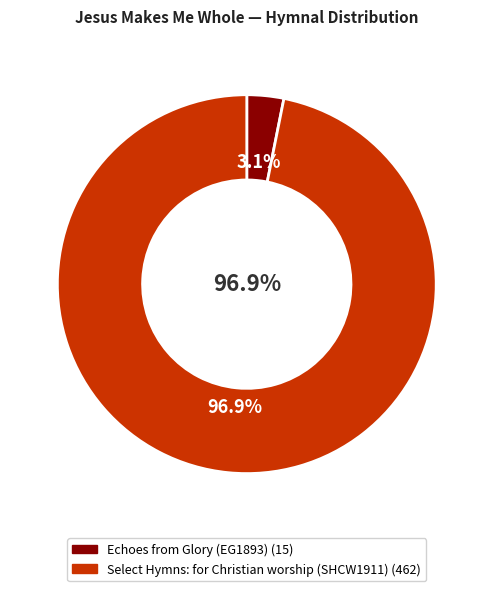

Is there a majority slice in this chart?

Yes